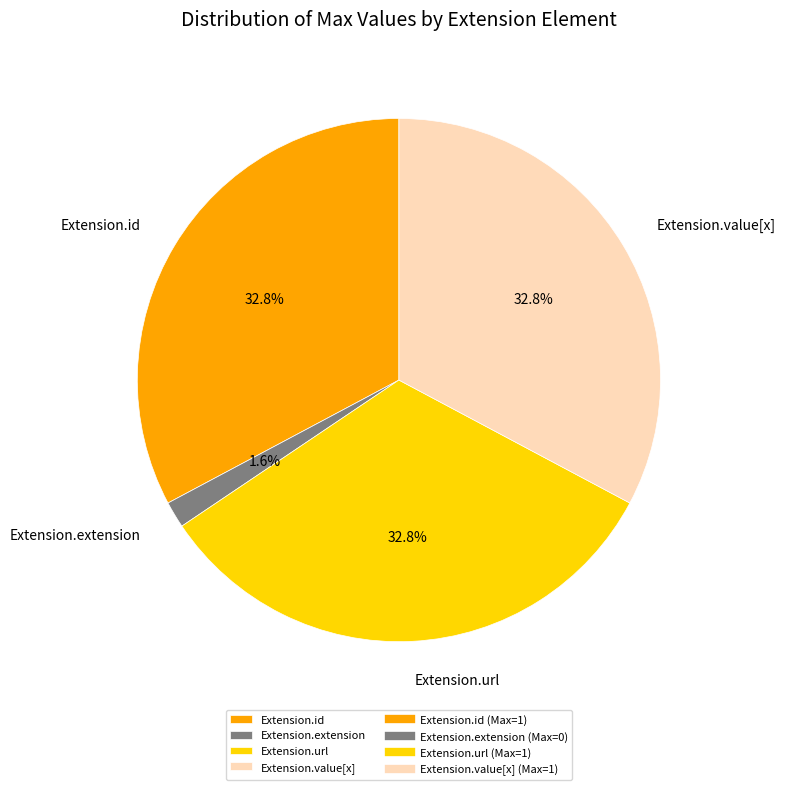

Does Extension.url account for over 50% of the chart?

No